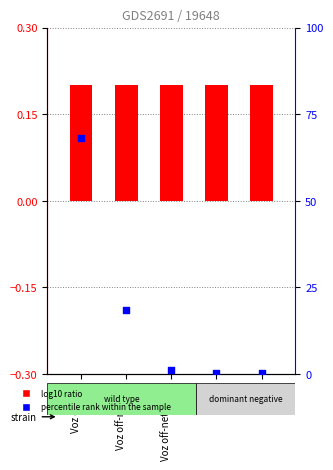

Which series contains the highest Y value?

percentile rank within the sample